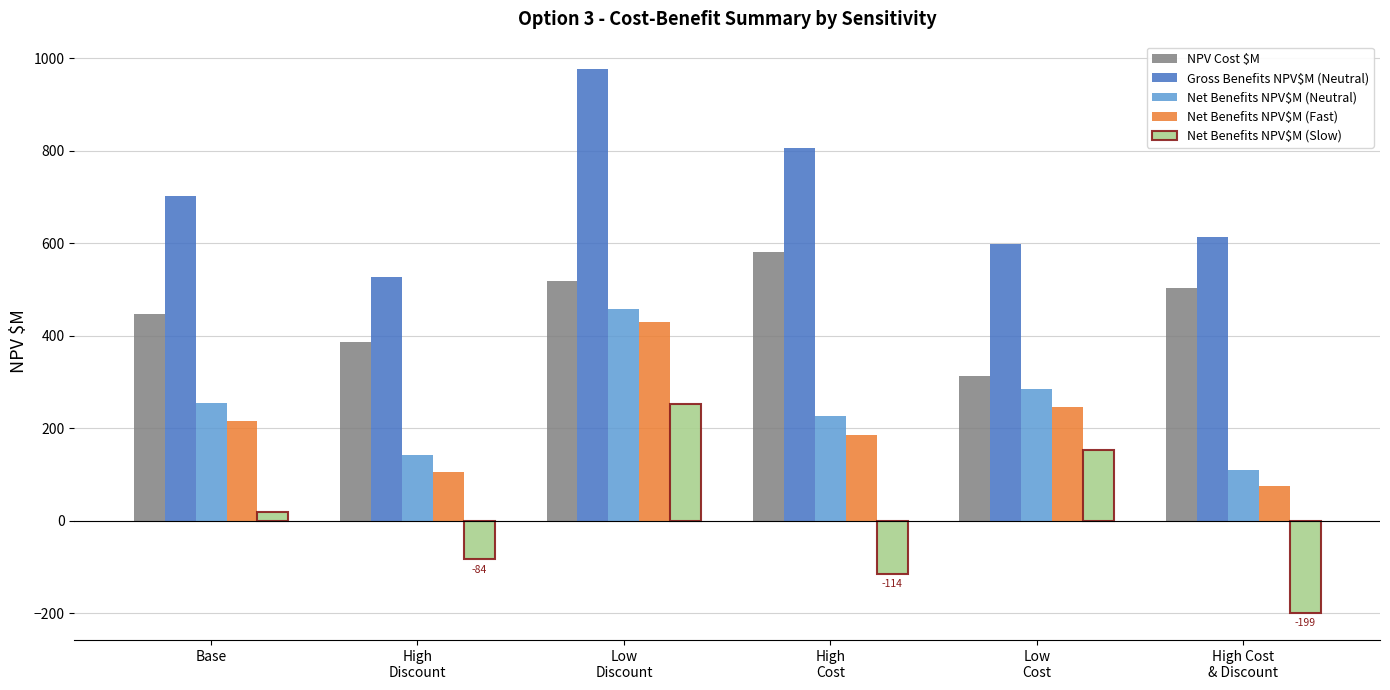

How many bars are there in each group?

5